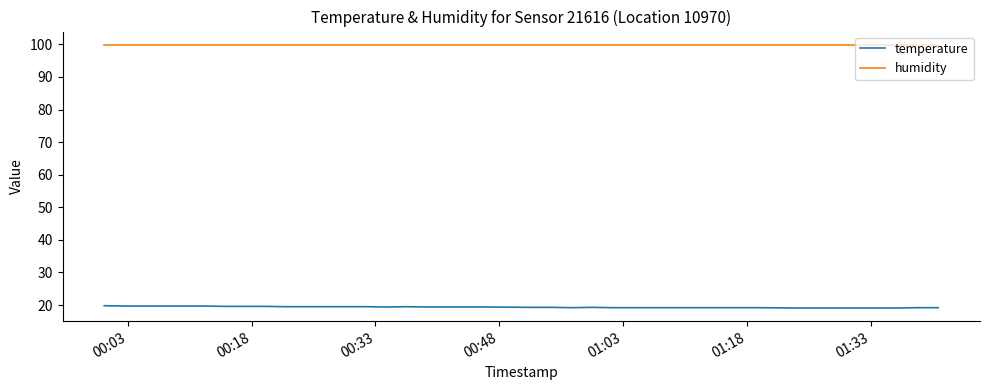

What is the minimum value shown in the chart?

19.1